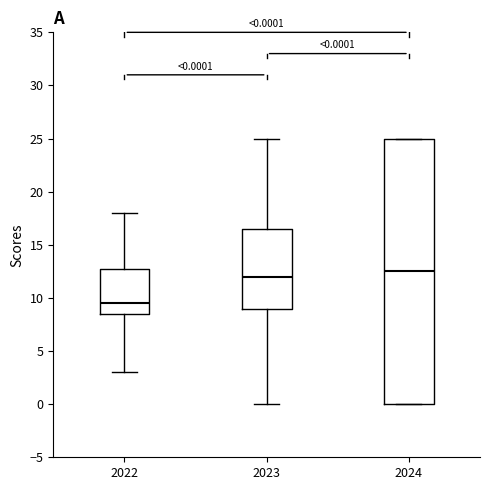

Which box has the highest median line?

2024